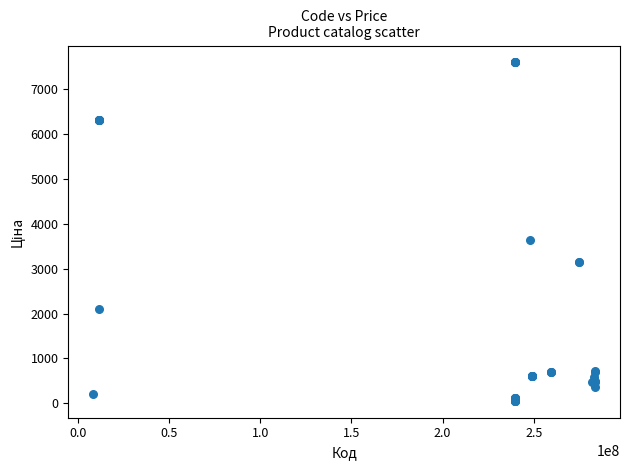

What Y value in the scatter plot is closest to 3826?

3646.5